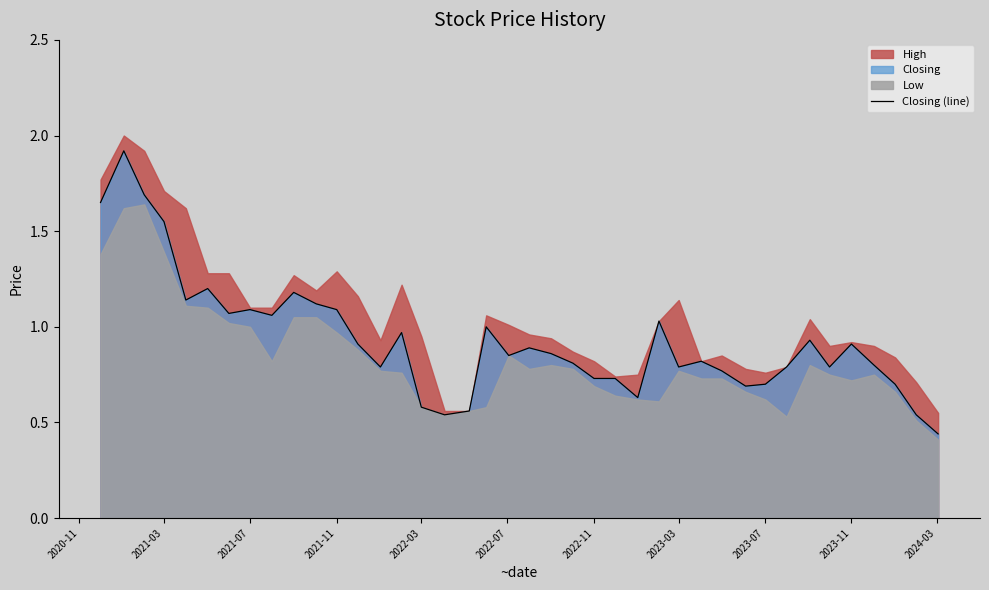

What is the maximum value for Closing (line)?

1.9